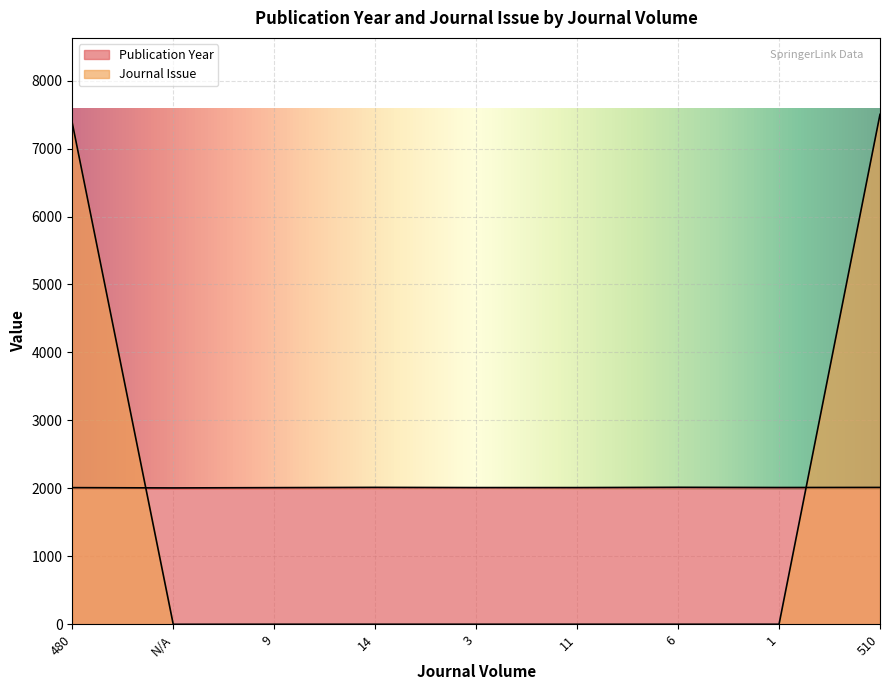

What is the total value across all series at 14?

2016